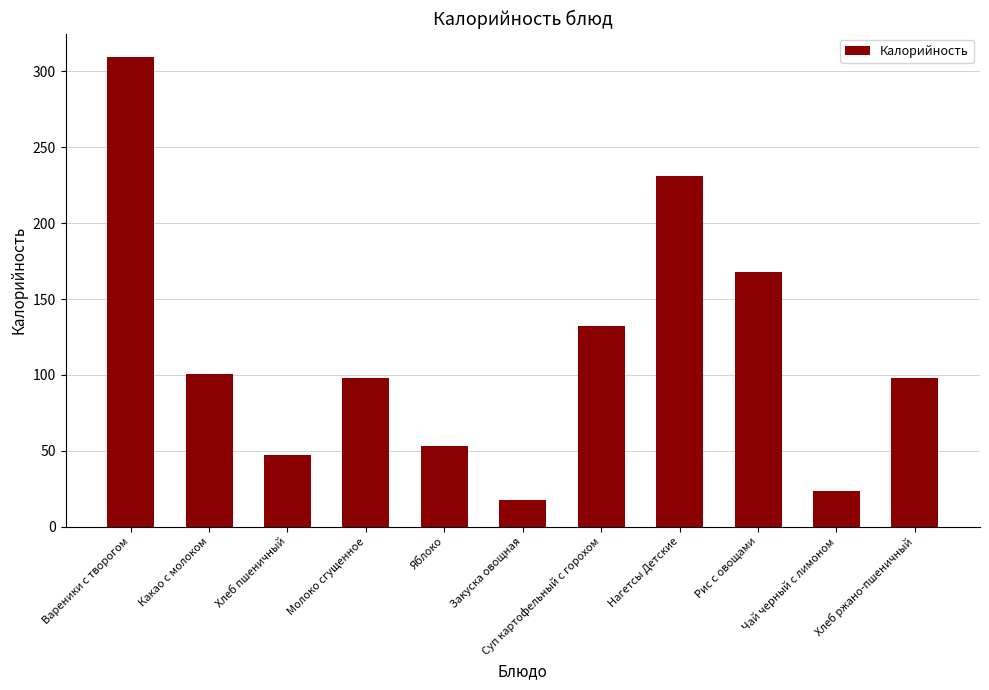

Where does the data first go above 98?

Вареники с творогом